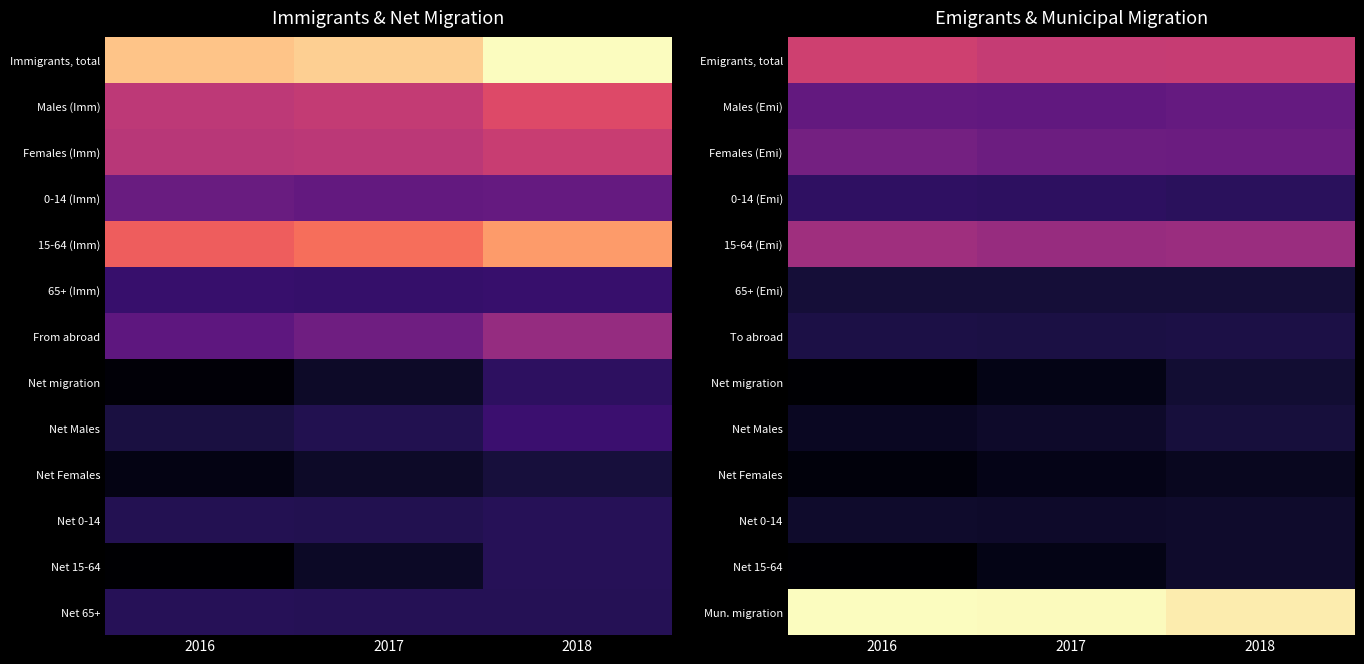

List the series in order of their peak value, highest first.

Mun. migration, Emigrants, total, 15-64 (Emi), Females (Emi), Males (Emi), 0-14 (Emi), To abroad, Net Males, 65+ (Emi), Net migration, Net 15-64, Net 0-14, Net Females